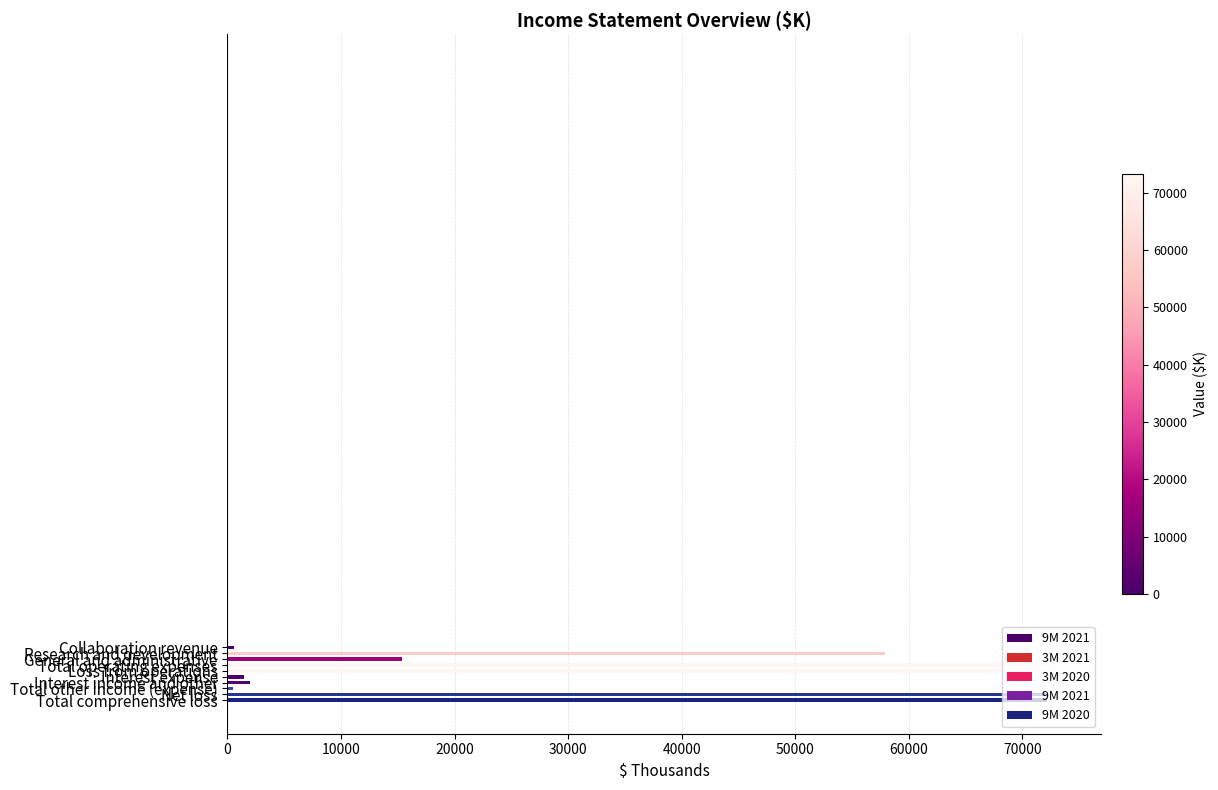

What is the greatest value displayed?

73258